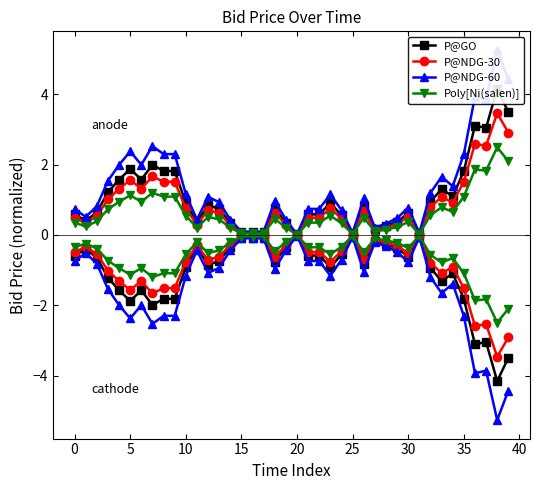

What is the total value across all series at 37?

11.3